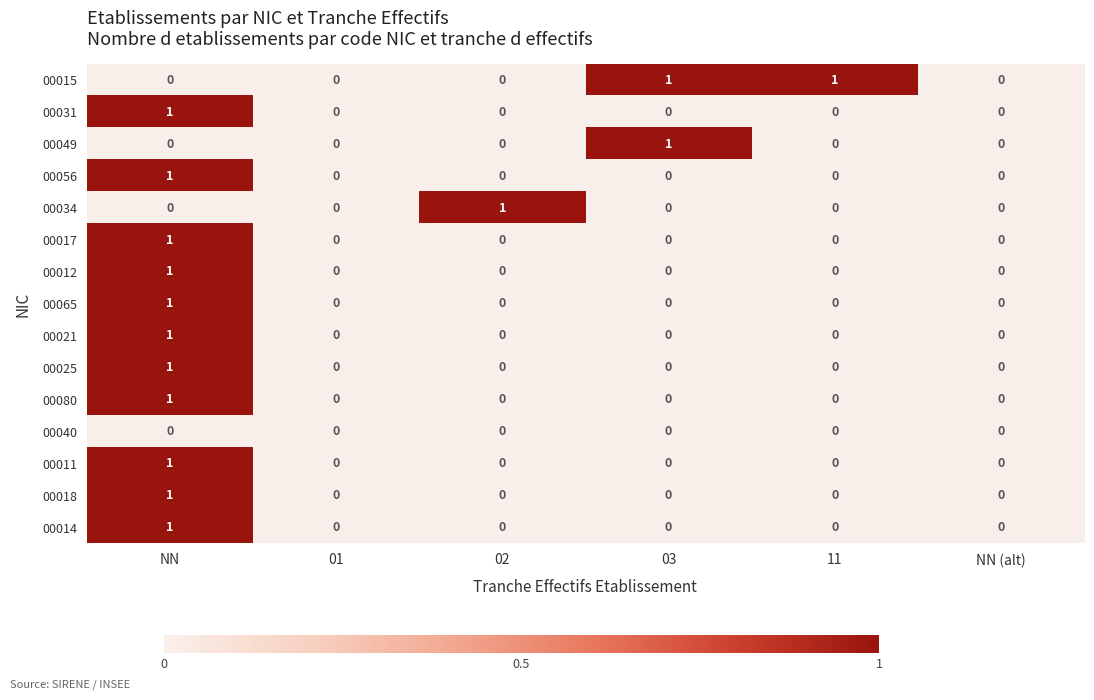

True or false: 00015 has a value of 1 at 02.

False